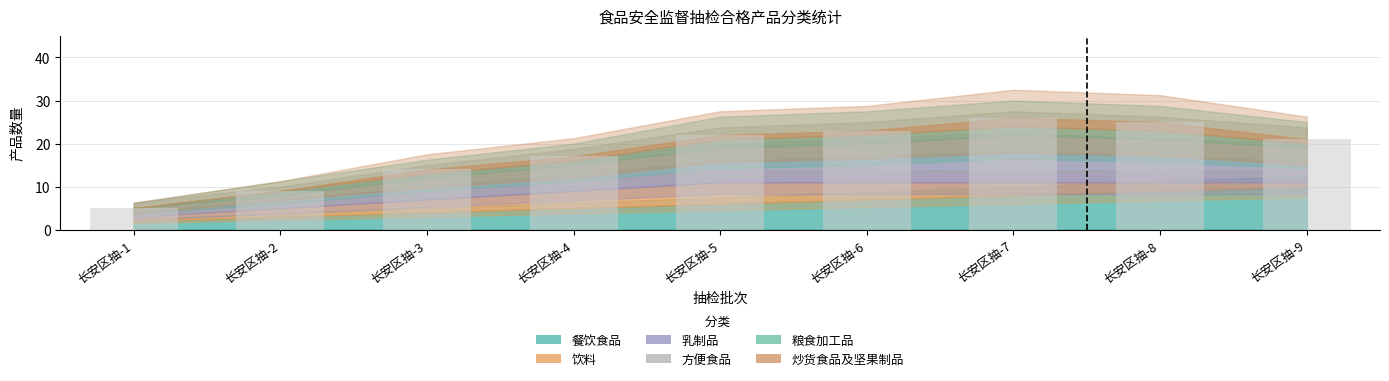

How many 粮食加工品 values are between 1 and 2?

8